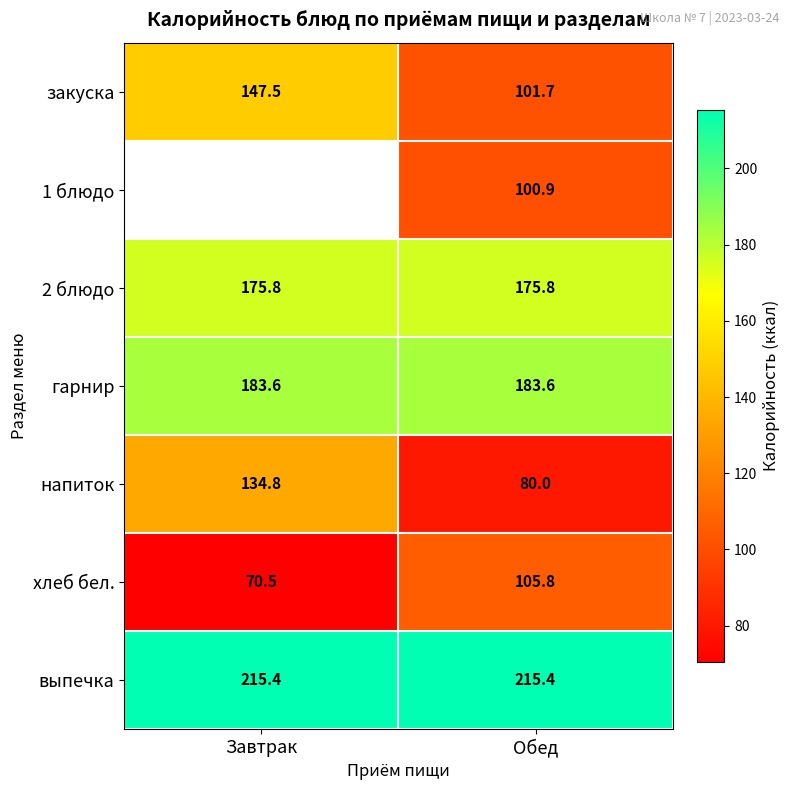

True or false: напиток has a value of 38.7 at Обед.

False